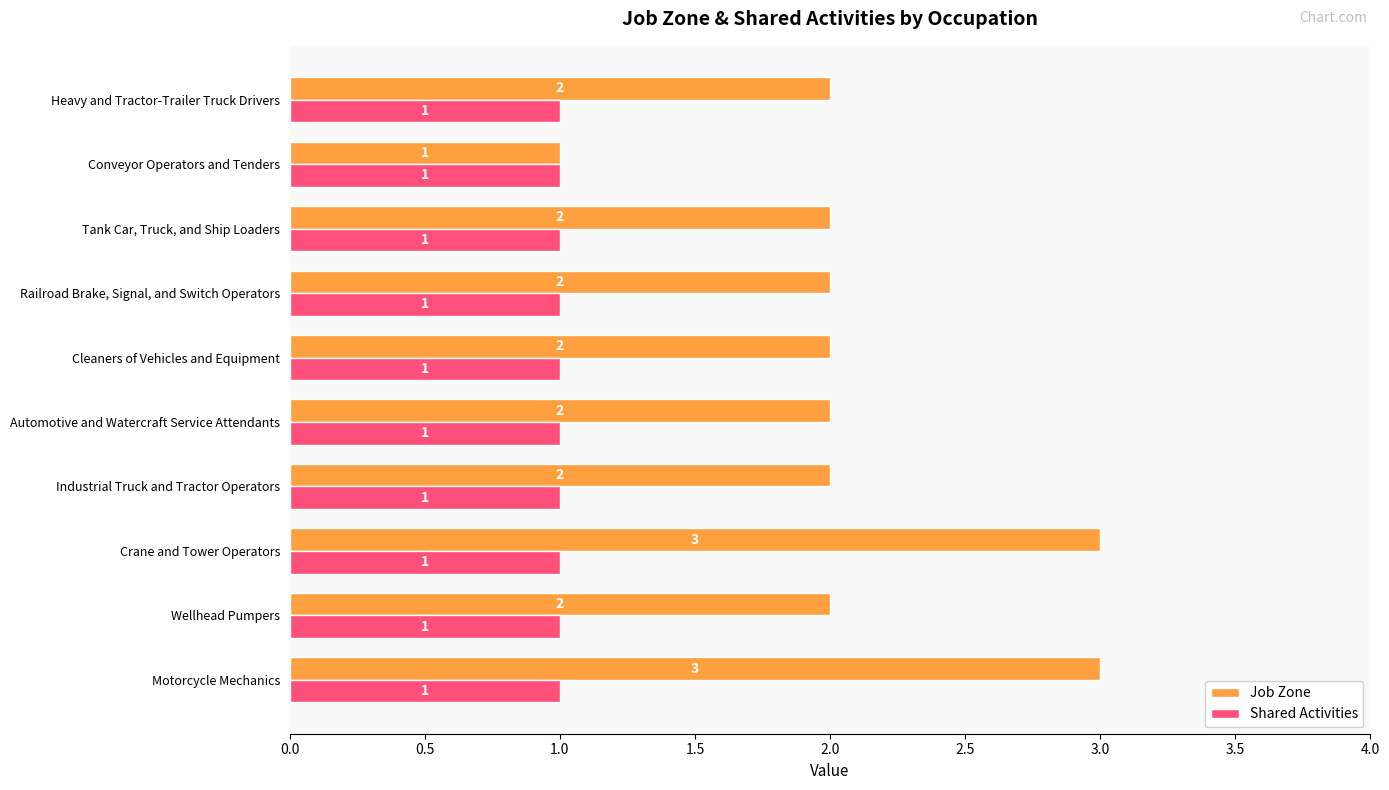

The value of Shared Activities at Crane and Tower Operators is 1. True or false?

True